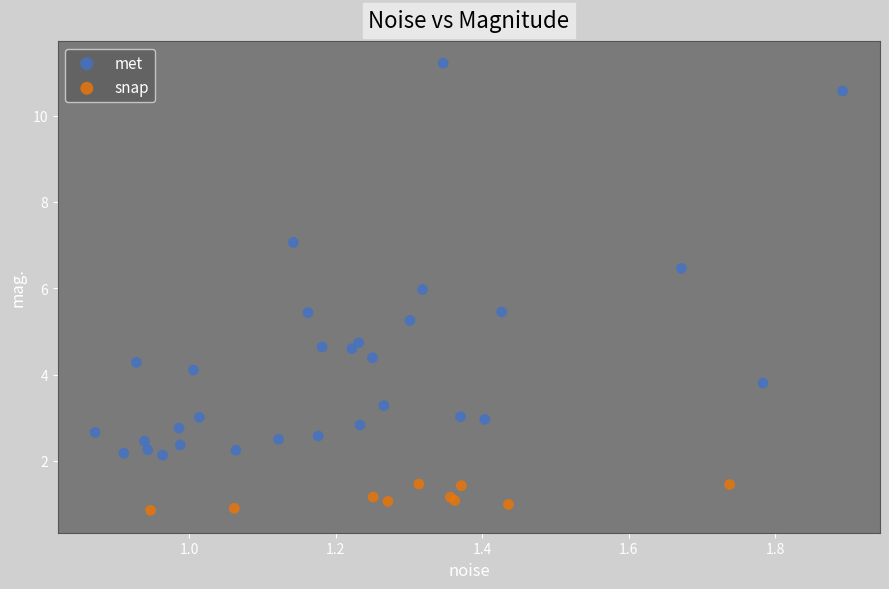

Which series has the largest Y range (max minus min)?

met